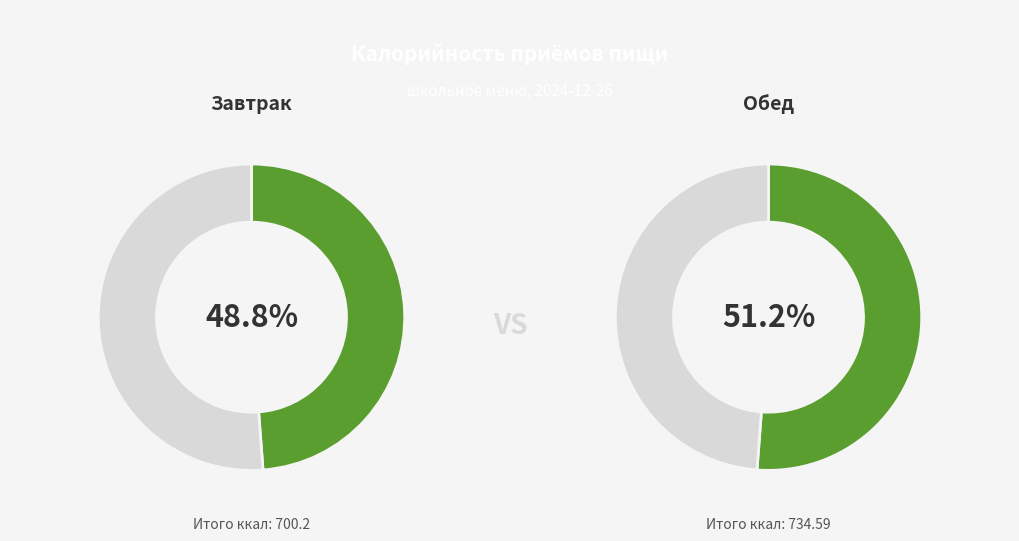

To the nearest percent, what is the average slice percentage?

50%